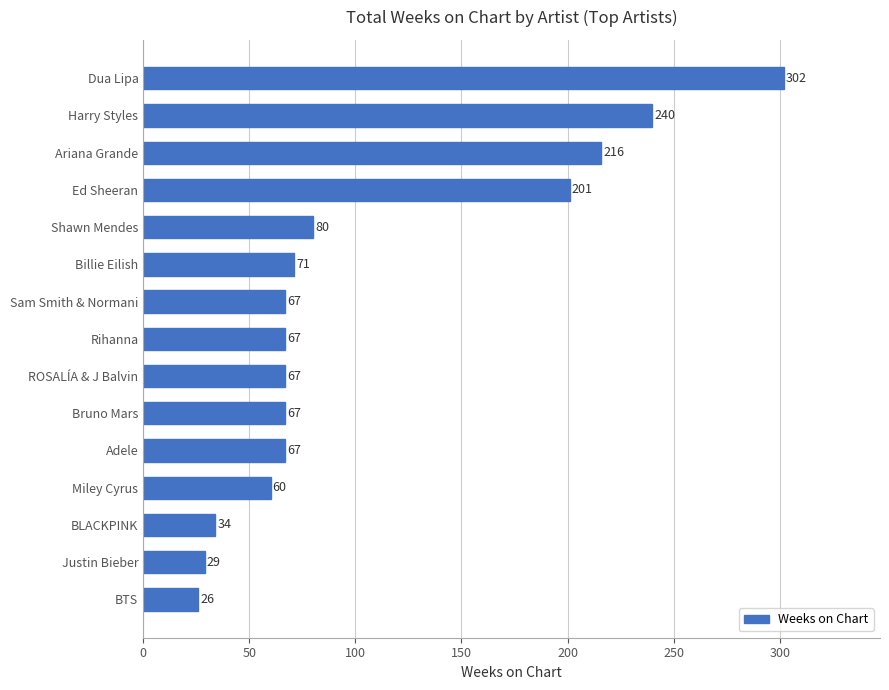

Between Rihanna and Ed Sheeran, which is larger?

Ed Sheeran